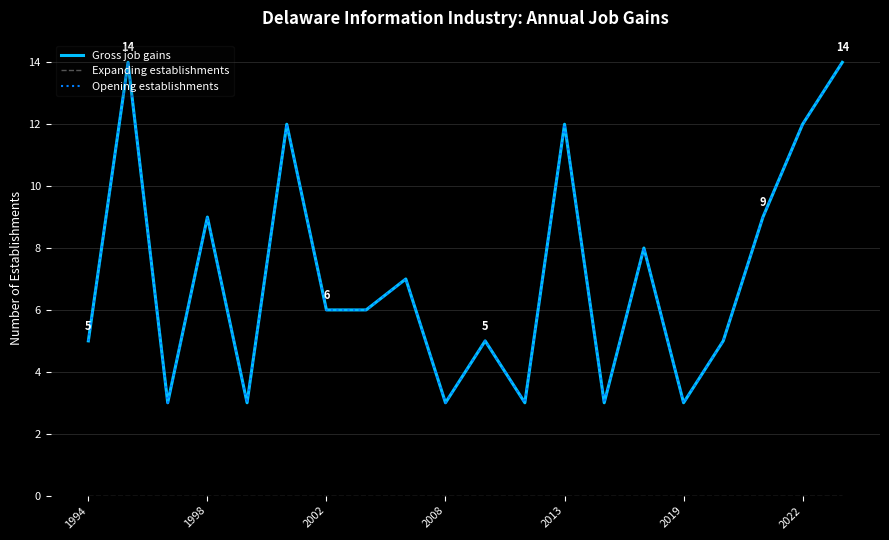

Does the chart display data point markers on the line(s)?

No